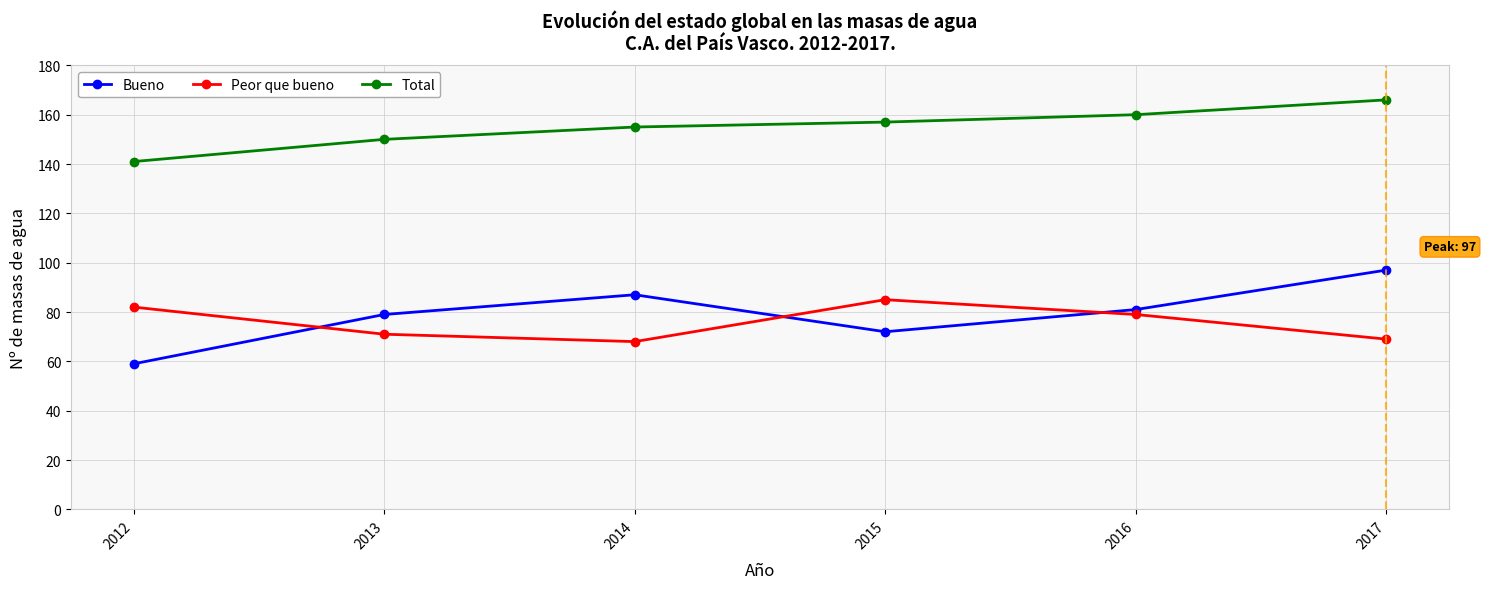

The value of Bueno at 2015 is 20. True or false?

False